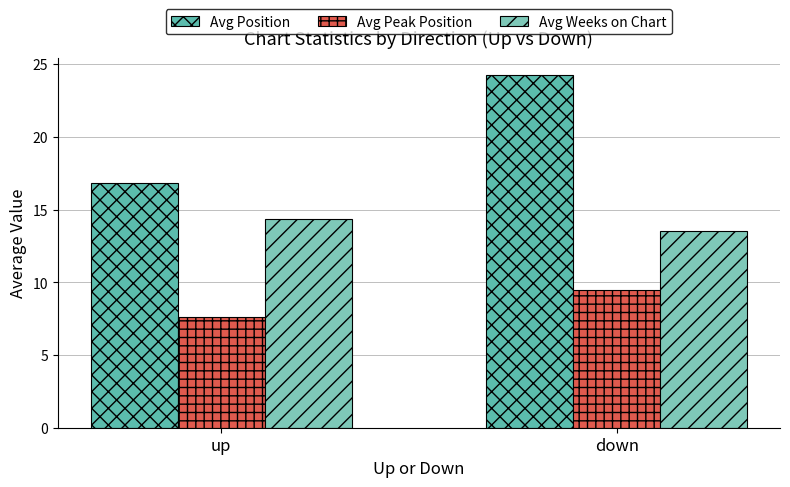

What is the sum of the Avg Position values at down and up?

41.0